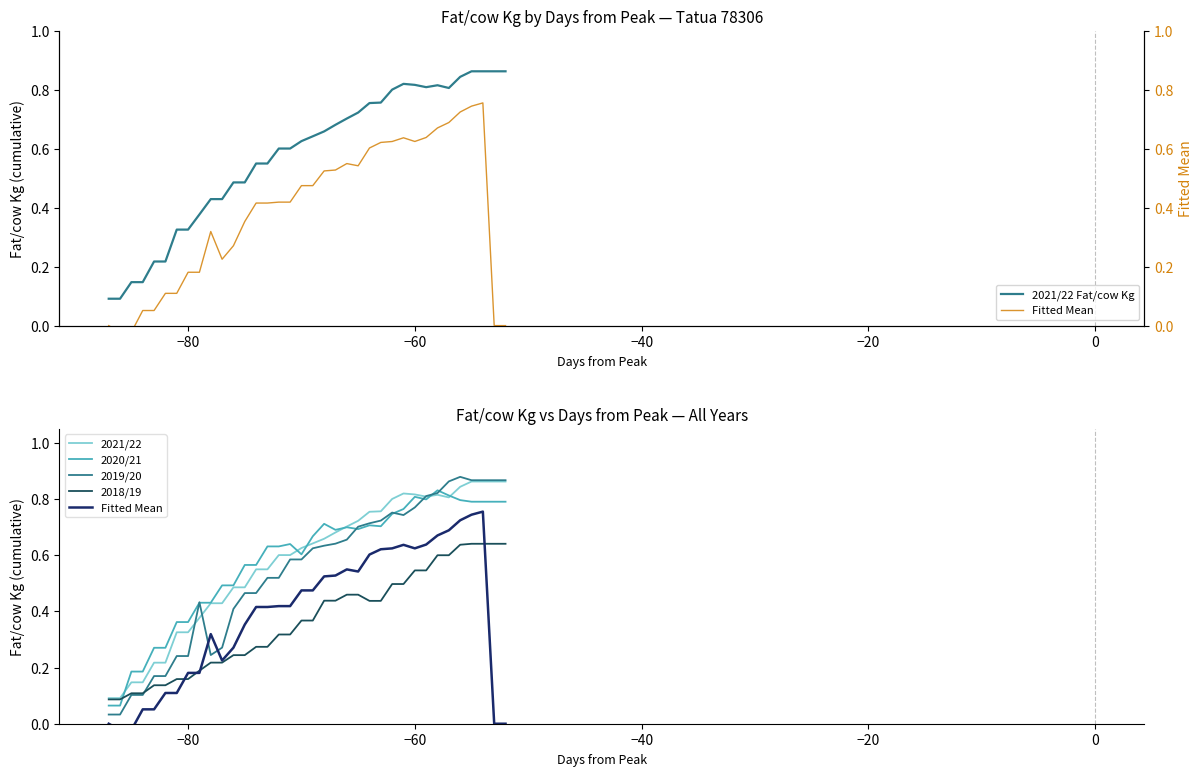

Reading right to left, extract all data points from this chart.

2021/22 Fat/cow Kg: 0.9	0.9	0.9	0.9	0.8	0.8	0.8	0.8	0.8	0.8	0.8	0.8	0.8	0.7	0.7	0.7	0.7	0.6	0.6	0.6	0.6	0.5	0.5	0.5	0.5	0.4	0.4	0.4	0.3	0.3	0.2	0.2	0.1	0.1	0.1	0.1
2021/22: 0.9	0.9	0.9	0.9	0.8	0.8	0.8	0.8	0.8	0.8	0.8	0.8	0.8	0.7	0.7	0.7	0.7	0.6	0.6	0.6	0.6	0.5	0.5	0.5	0.5	0.4	0.4	0.4	0.3	0.3	0.2	0.2	0.1	0.1	0.1	0.1
2020/21: 0.8	0.8	0.8	0.8	0.8	0.8	0.8	0.8	0.8	0.8	0.7	0.7	0.7	0.7	0.7	0.7	0.7	0.7	0.6	0.6	0.6	0.6	0.6	0.6	0.5	0.5	0.4	0.4	0.4	0.4	0.3	0.3	0.2	0.2	0.1	0.1
2019/20: 0.9	0.9	0.9	0.9	0.9	0.9	0.8	0.8	0.8	0.7	0.8	0.7	0.7	0.7	0.7	0.6	0.6	0.6	0.6	0.6	0.5	0.5	0.5	0.5	0.4	0.3	0.2	0.4	0.2	0.2	0.2	0.2	0.1	0.1	0.0	0.0
2018/19: 0.6	0.6	0.6	0.6	0.6	0.6	0.6	0.5	0.5	0.5	0.5	0.4	0.4	0.5	0.5	0.4	0.4	0.4	0.4	0.3	0.3	0.3	0.3	0.2	0.2	0.2	0.2	0.2	0.2	0.2	0.1	0.1	0.1	0.1	0.1	0.1
Fitted Mean: 0.0	0.0	0.8	0.7	0.7	0.7	0.7	0.6	0.6	0.6	0.6	0.6	0.6	0.5	0.5	0.5	0.5	0.5	0.5	0.4	0.4	0.4	0.4	0.4	0.3	0.2	0.3	0.2	0.2	0.1	0.1	0.1	0.1	-0.0	-0.0	0.0